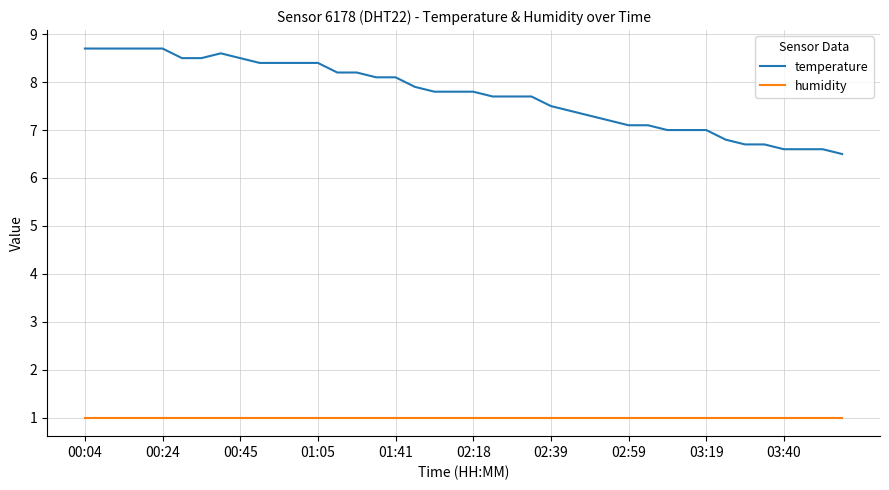

Rank the series by their average value, from lowest to highest.

humidity, temperature